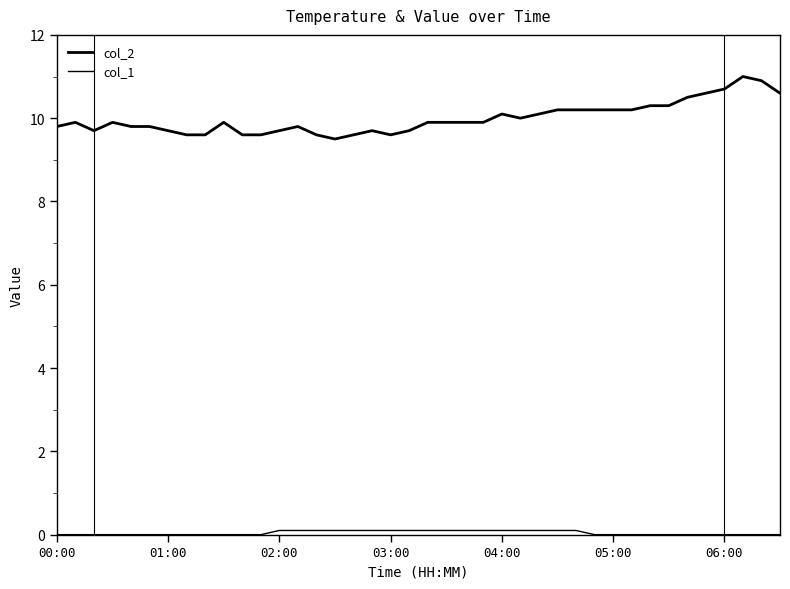

Count the number of categories in the chart.

40